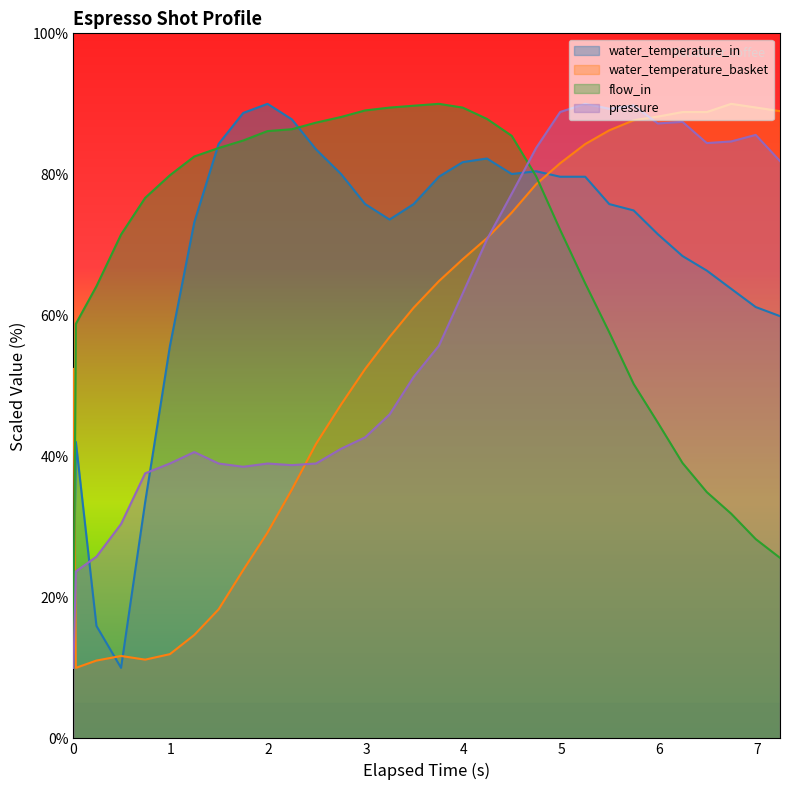

What is the minimum value shown in the chart?

10.0